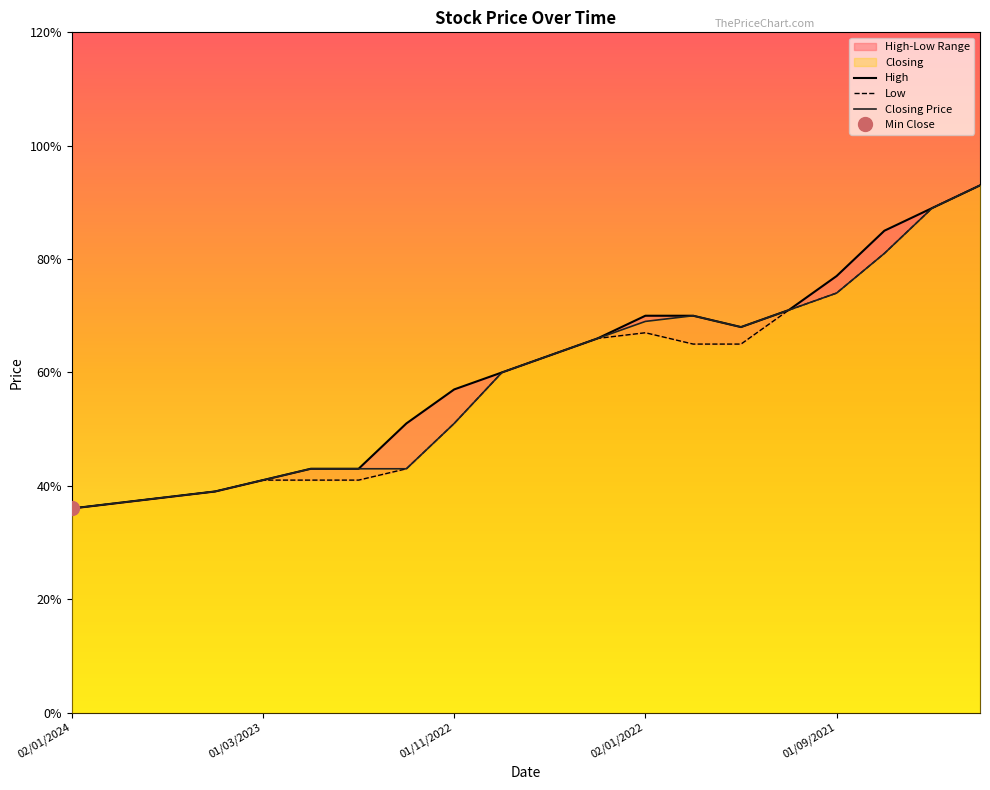

What is the difference between the second highest and second lowest values in the High series?

0.5